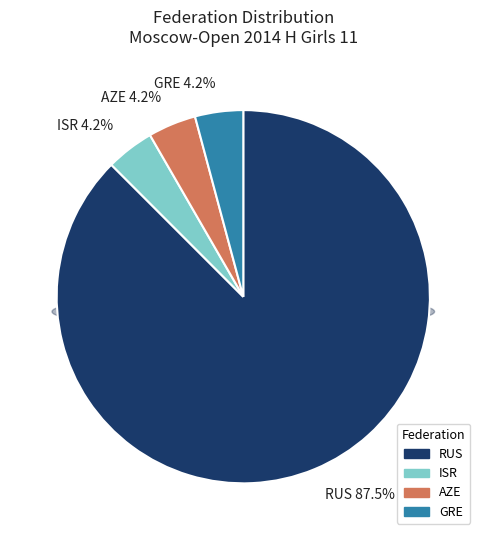

Rank the categories by value from lowest to highest.

ISR, AZE, GRE, RUS